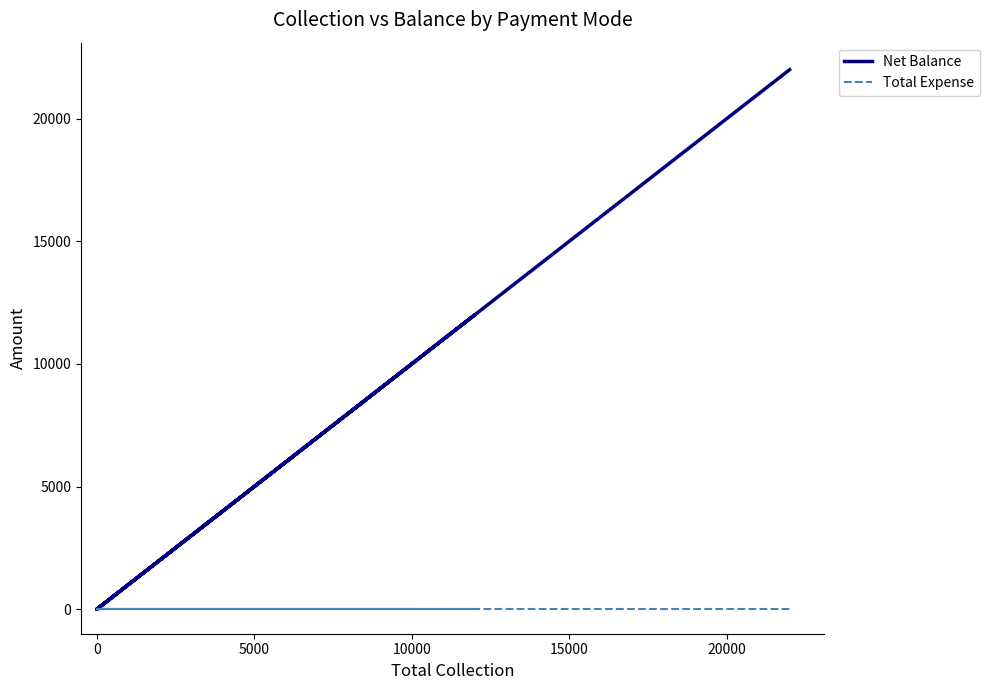

True or false: Net Balance has a value of 18657 at 10000.

False